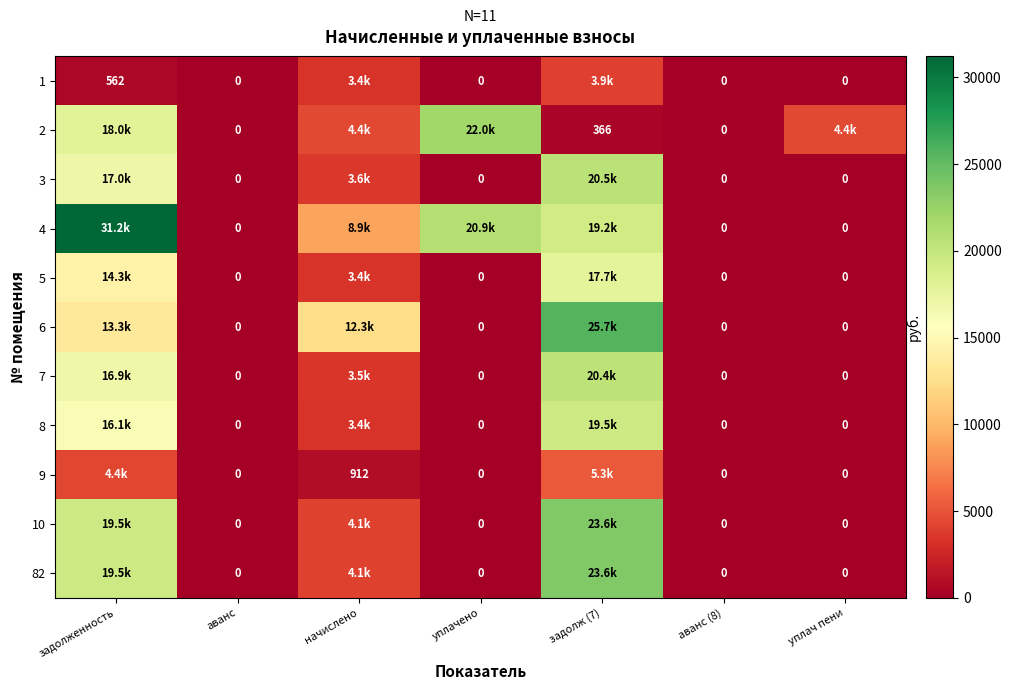

How many values in 5 are above zero?

3